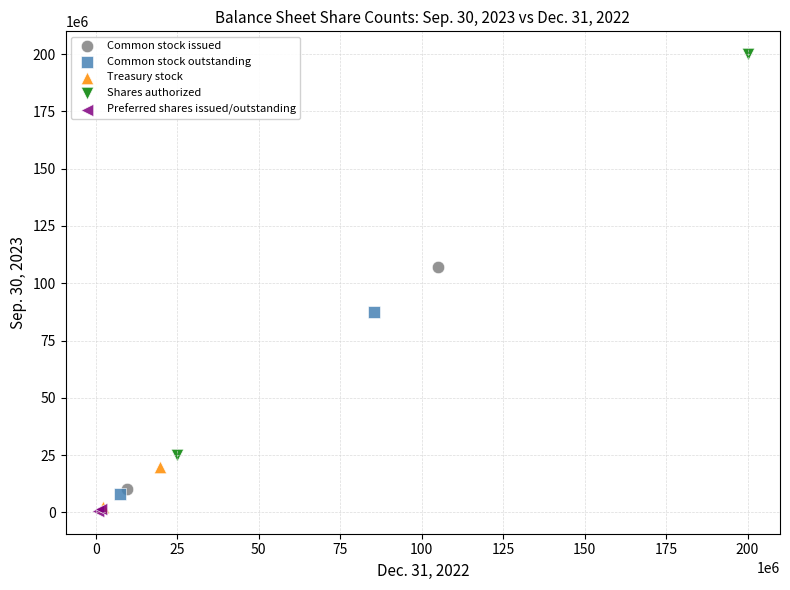

Which series has the widest spread of Y values?

Shares authorized